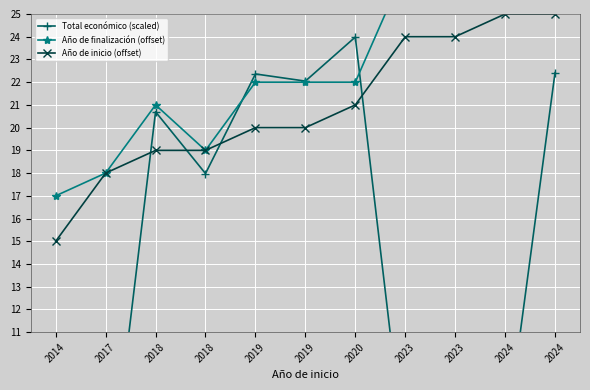

What is the sum of all Total económico (scaled) values?

157.8